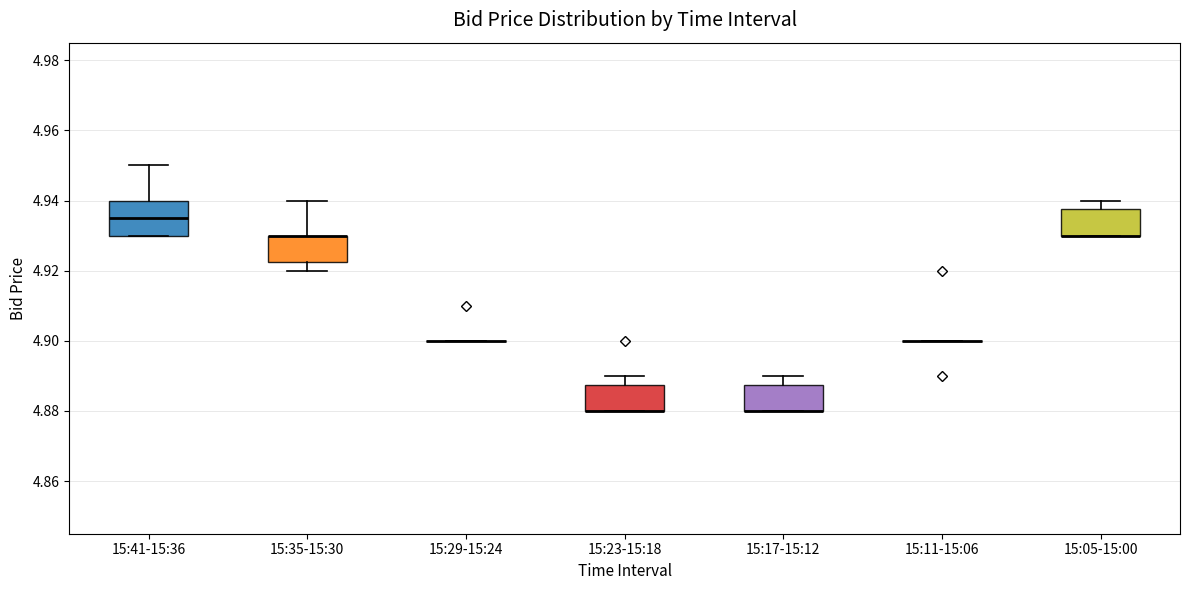

Reading left to right, read every box against the y-axis: the position of its median line, the range the box covers, and the ends of its whiskers. The values are not printed on the chart, so give them approximately, as read against the axis.

15:41-15:36: median 4.936, box 4.930 to 4.940, whiskers 4.930 to 4.950
15:35-15:30: median 4.930 (drawn on the box's upper edge), box 4.922 to 4.930, whiskers 4.920 to 4.940
15:29-15:24: box collapsed to a line at 4.900, whiskers 4.900 to 4.900
15:23-15:18: median 4.880 (drawn on the box's lower edge), box 4.880 to 4.888, whiskers 4.880 to 4.890
15:17-15:12: median 4.880 (drawn on the box's lower edge), box 4.880 to 4.888, whiskers 4.880 to 4.890
15:11-15:06: box collapsed to a line at 4.900, whiskers 4.900 to 4.900
15:05-15:00: median 4.930 (drawn on the box's lower edge), box 4.930 to 4.938, whiskers 4.930 to 4.940